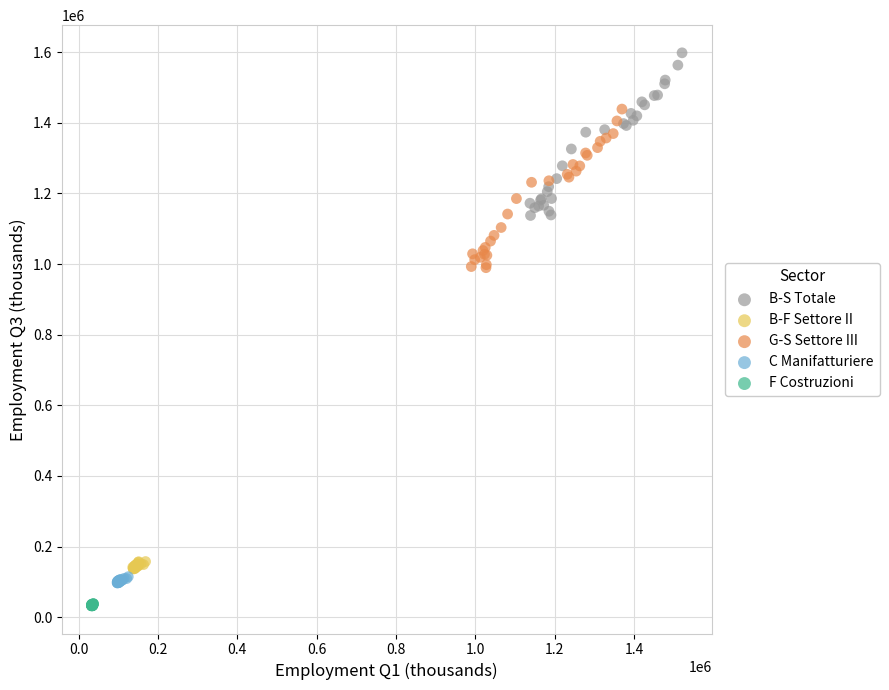

Which series reaches the maximum Y coordinate?

B-S Totale